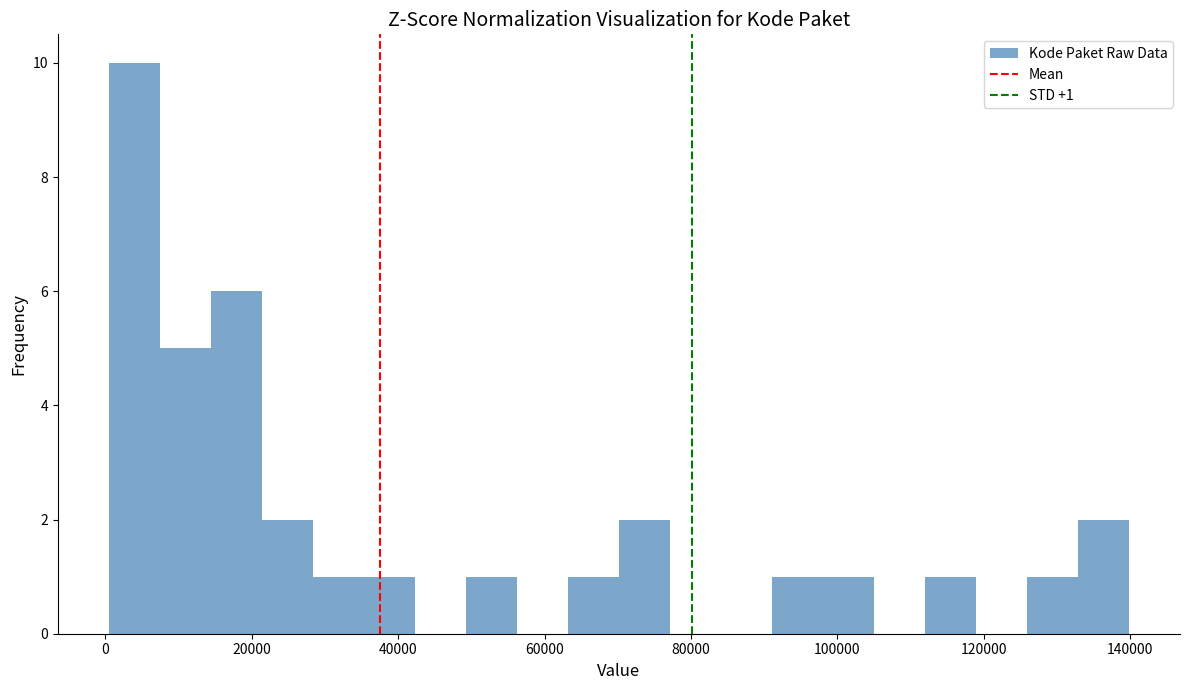

Around what value on the x-axis is the tallest bar? Give the approximate position of its centre, as read against the axis.

4000